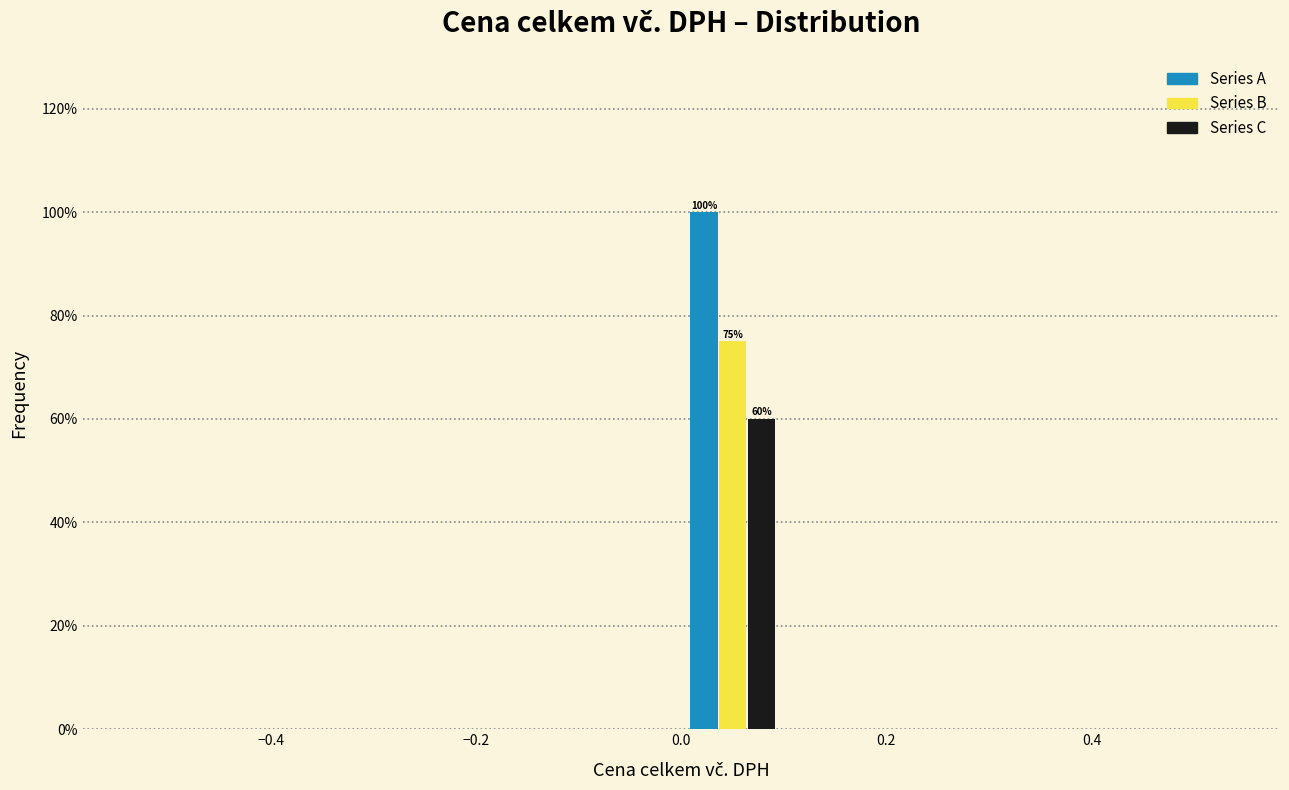

In the Series B series, which range on the x-axis has the tallest bar?

0.0 to 0.1